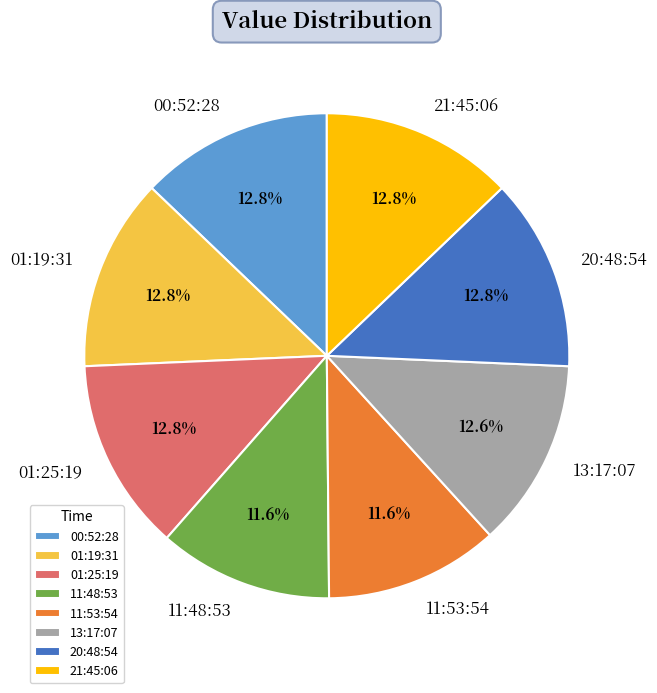

Is 00:52:28 the majority of the pie?

No